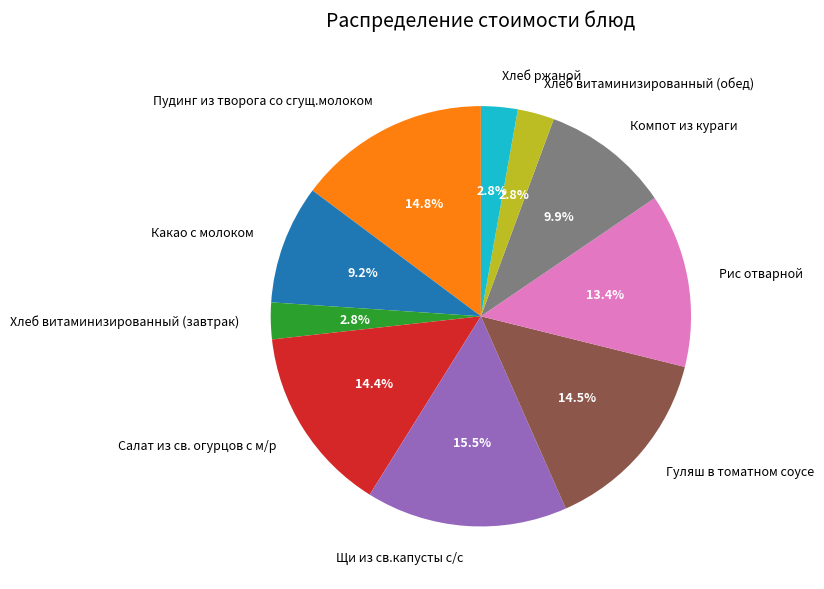

To the nearest percent, what is the average slice percentage?

10%